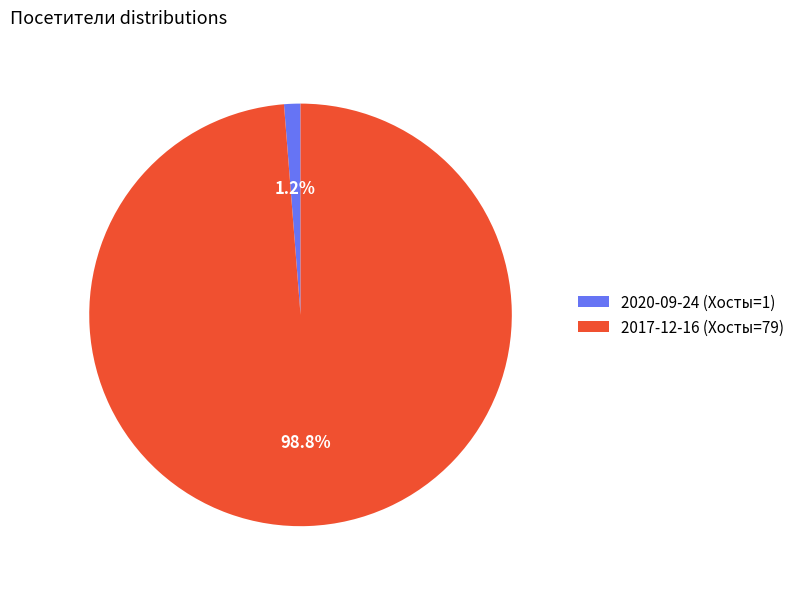

Does 2020-09-24 (Хосты=1) represent more than half of the total?

No